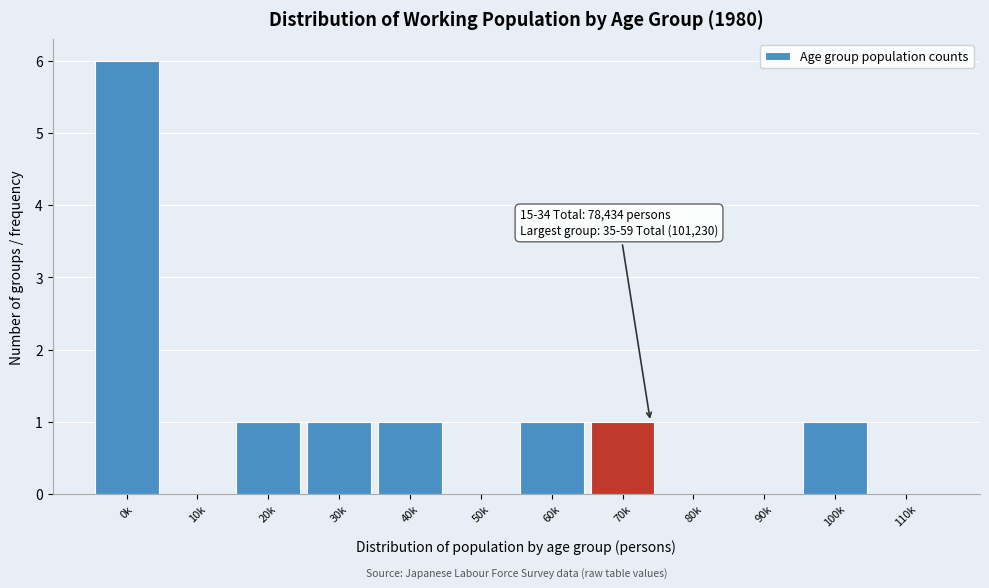

Reading left to right, extract all data points from this chart.

0k=6	10k=0	20k=1	30k=1	40k=1	50k=0	60k=1	70k=1	80k=0	90k=0	100k=1	110k=0